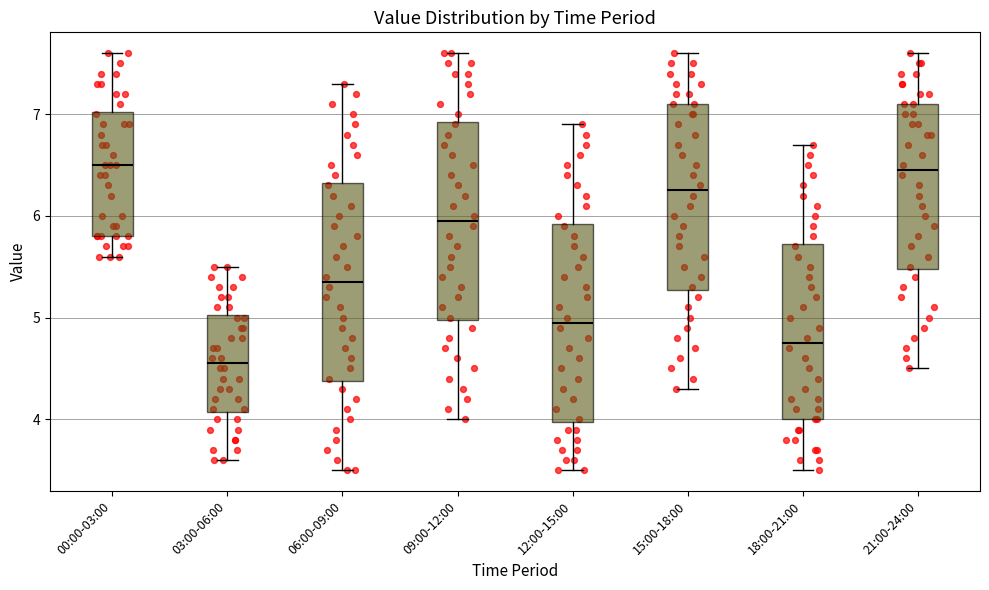

Reading left to right, transcribe this box plot: for each box, give where its median line is, the range the box spans, and where its two whiskers end, as read against the y-axis. The values are not printed on the chart, so give them approximately, as read against the axis.

00:00-03:00: median 6.5, box 5.8 to 7.0, whiskers 5.6 to 7.6
03:00-06:00: median 4.6, box 4.1 to 5.0, whiskers 3.6 to 5.5
06:00-09:00: median 5.4, box 4.4 to 6.3, whiskers 3.5 to 7.3
09:00-12:00: median 6.0, box 5.0 to 6.9, whiskers 4.0 to 7.6
12:00-15:00: median 5.0, box 4.0 to 5.9, whiskers 3.5 to 6.9
15:00-18:00: median 6.3, box 5.3 to 7.1, whiskers 4.3 to 7.6
18:00-21:00: median 4.8, box 4.0 to 5.7, whiskers 3.5 to 6.7
21:00-24:00: median 6.5, box 5.5 to 7.1, whiskers 4.5 to 7.6